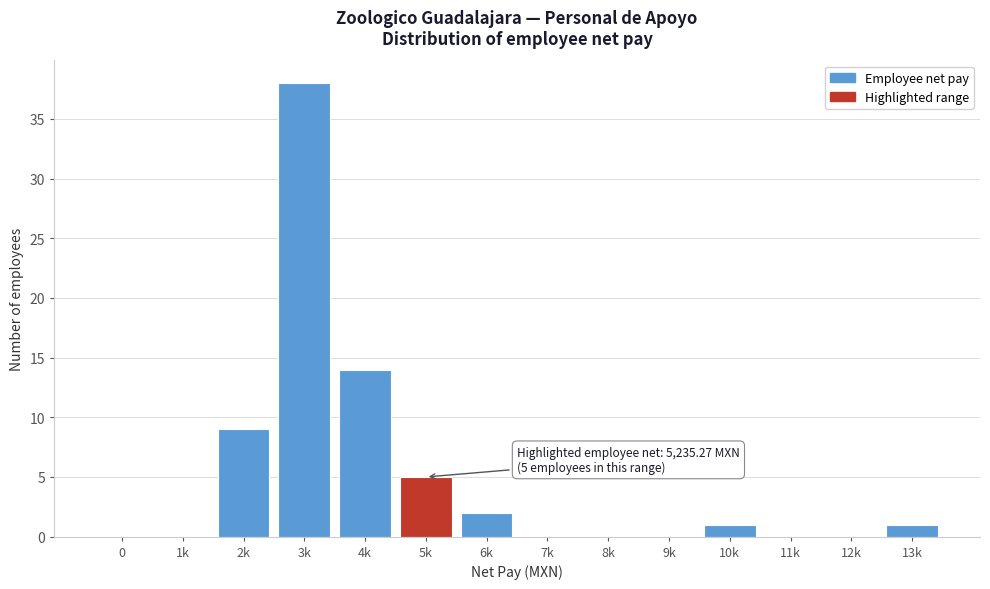

Reading left to right, list all the values displayed in this chart.

0=0	1k=0	2k=9	3k=38	4k=14	5k=5	6k=2	7k=0	8k=0	9k=0	10k=1	11k=0	12k=0	13k=1